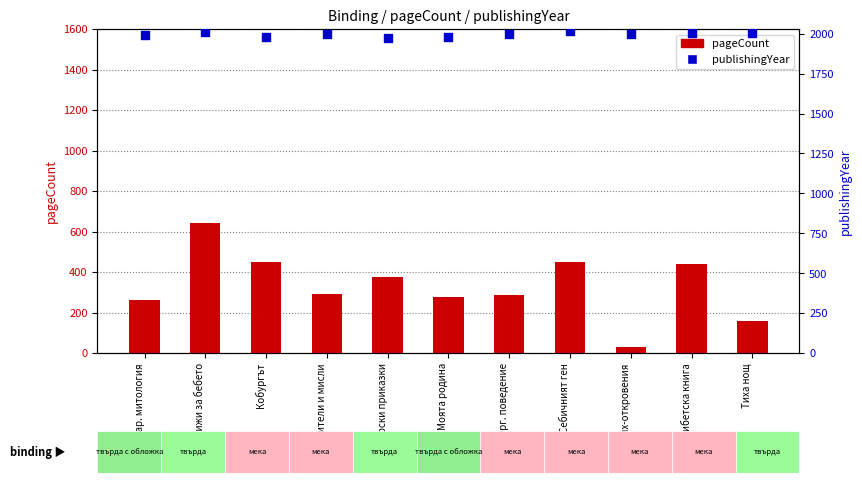

Which series has the largest total across all categories?

publishingYear